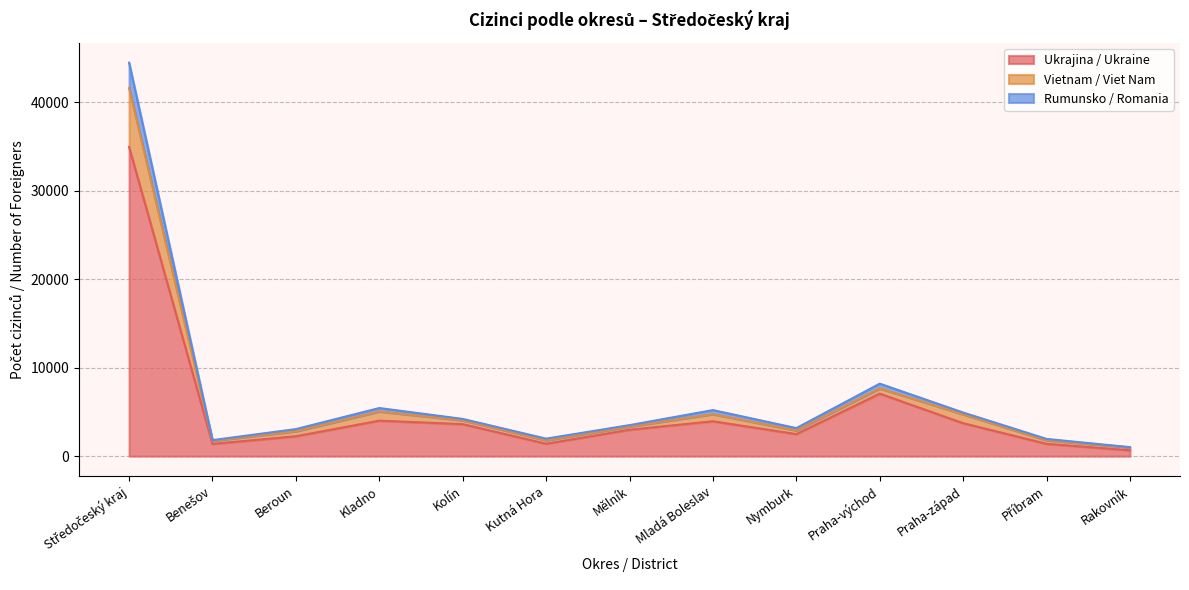

What is the highest value of the Ukrajina / Ukraine series?

34950